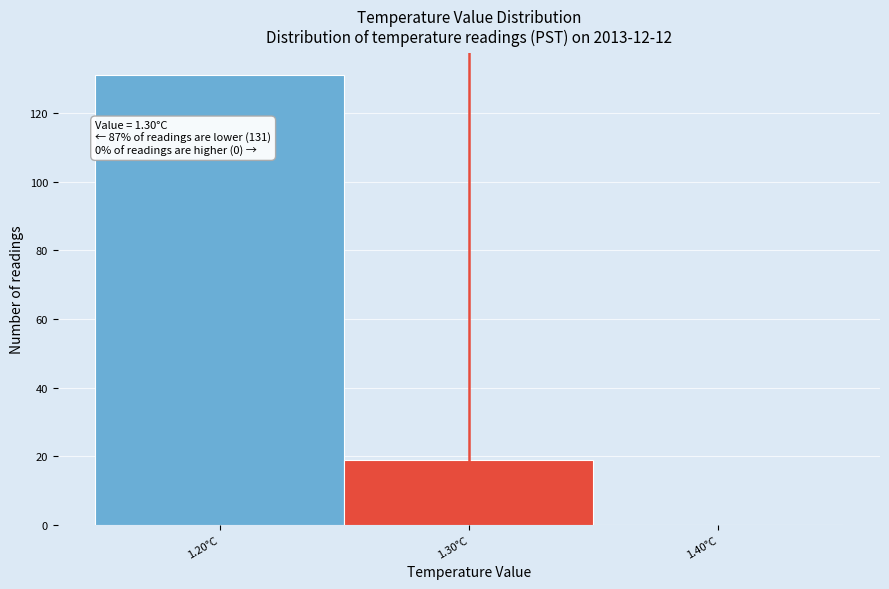

Over which range of the x-axis is the bar tallest?

1.15 to 1.25